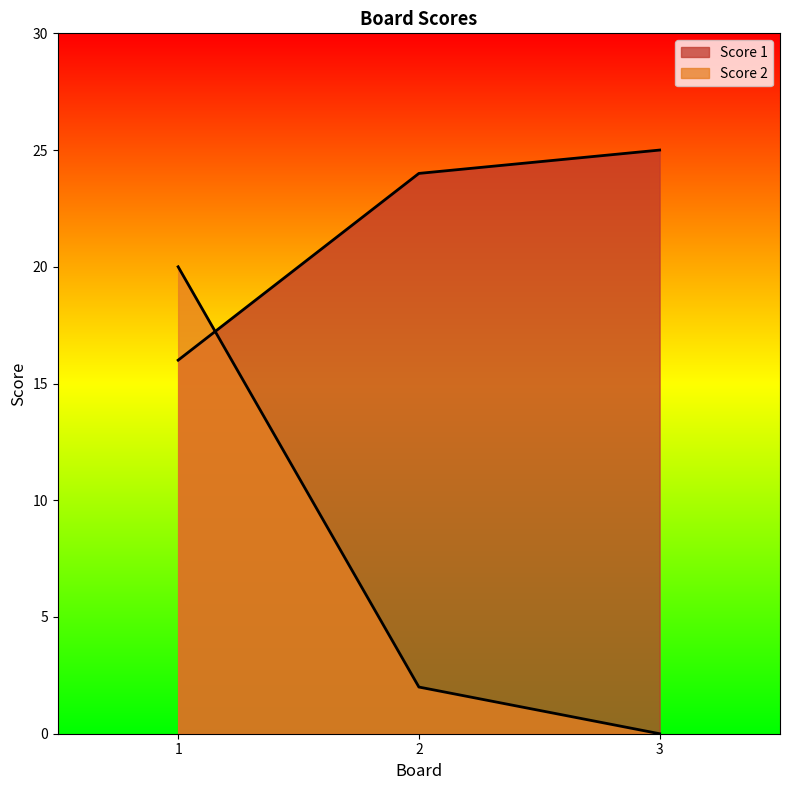

Which has a higher value, 3 or 1?

3